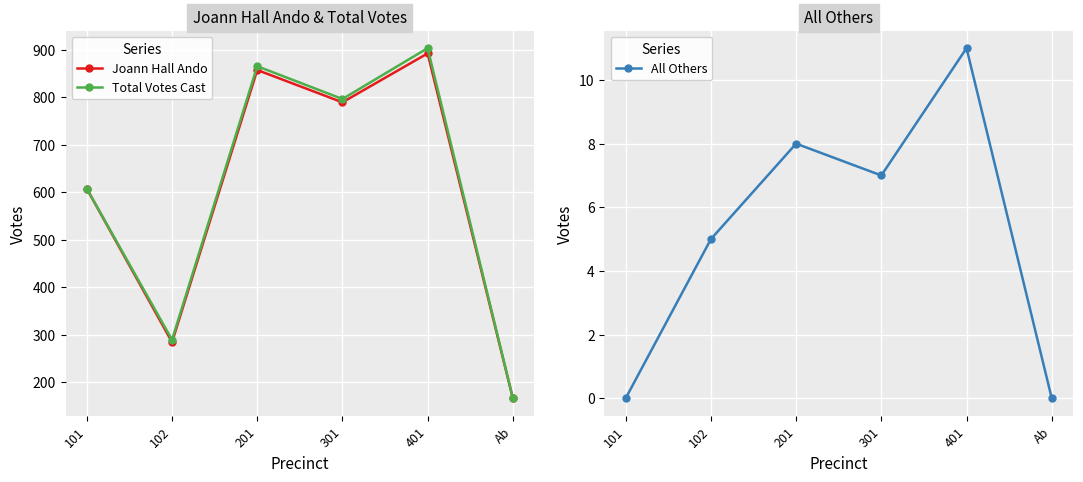

Between 101 and 201, which is larger?

201